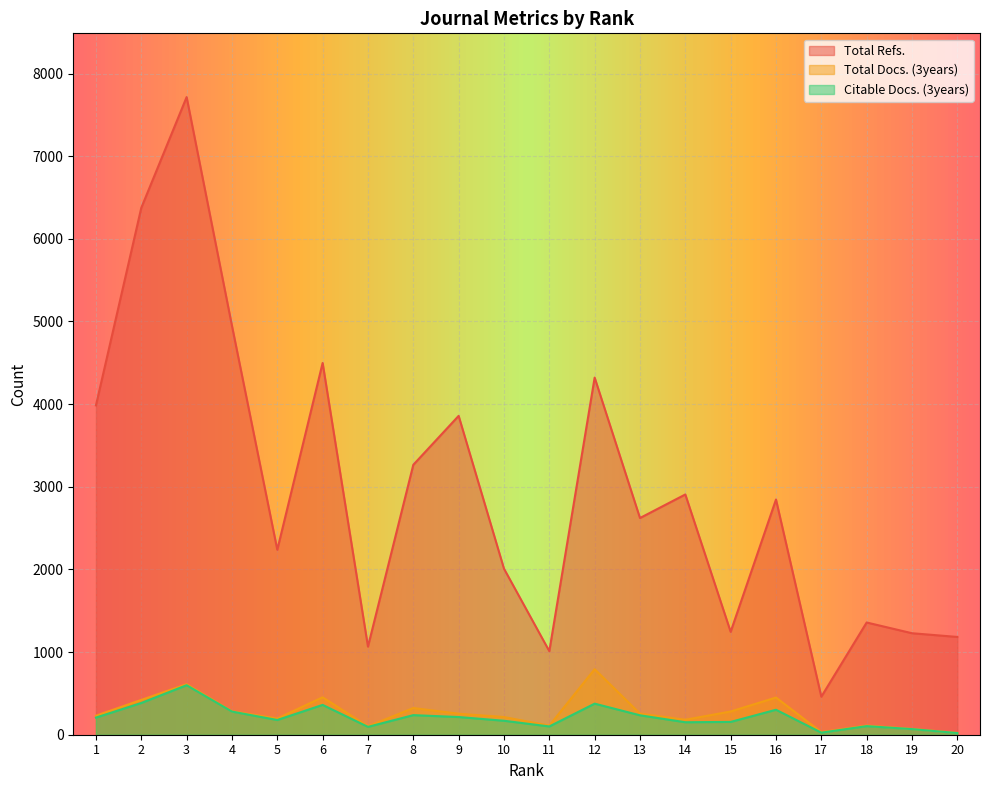

At which label does Total Docs. (3years) reach its minimum?

20